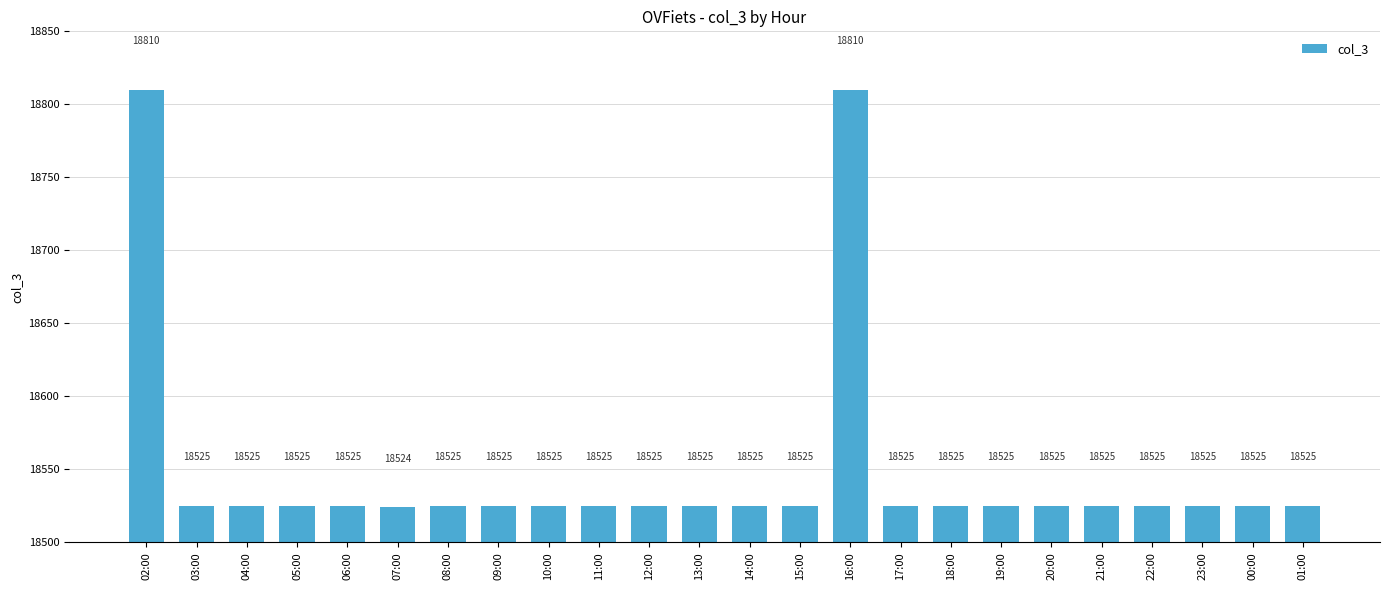

Which label corresponds to the smallest value in the chart?

07:00